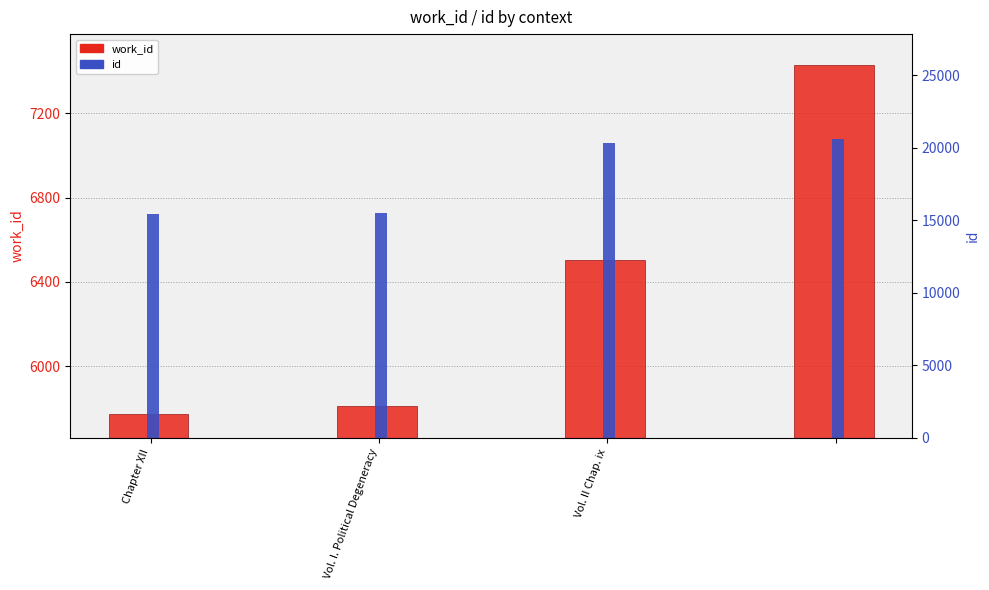

Rank the categories by work_id value from highest to lowest.

3, Vol. II Chap. ix, Vol. I. Political Degeneracy, Chapter XII